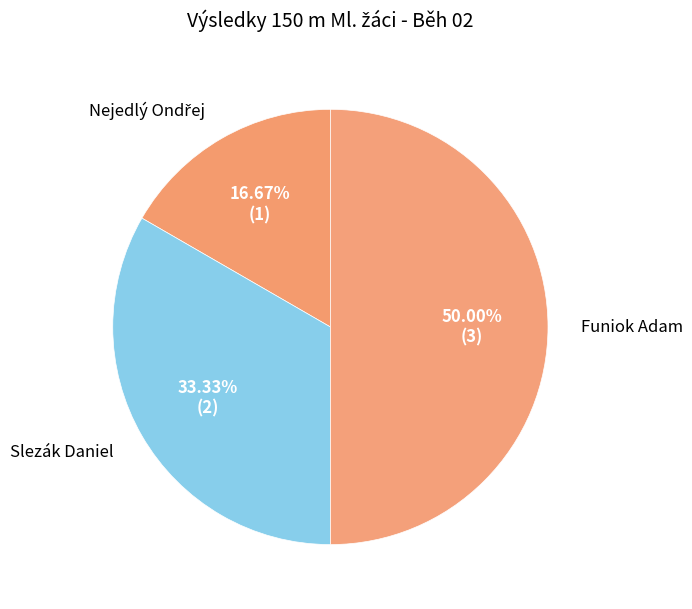

Does Slezák Daniel represent more than half of the total?

No